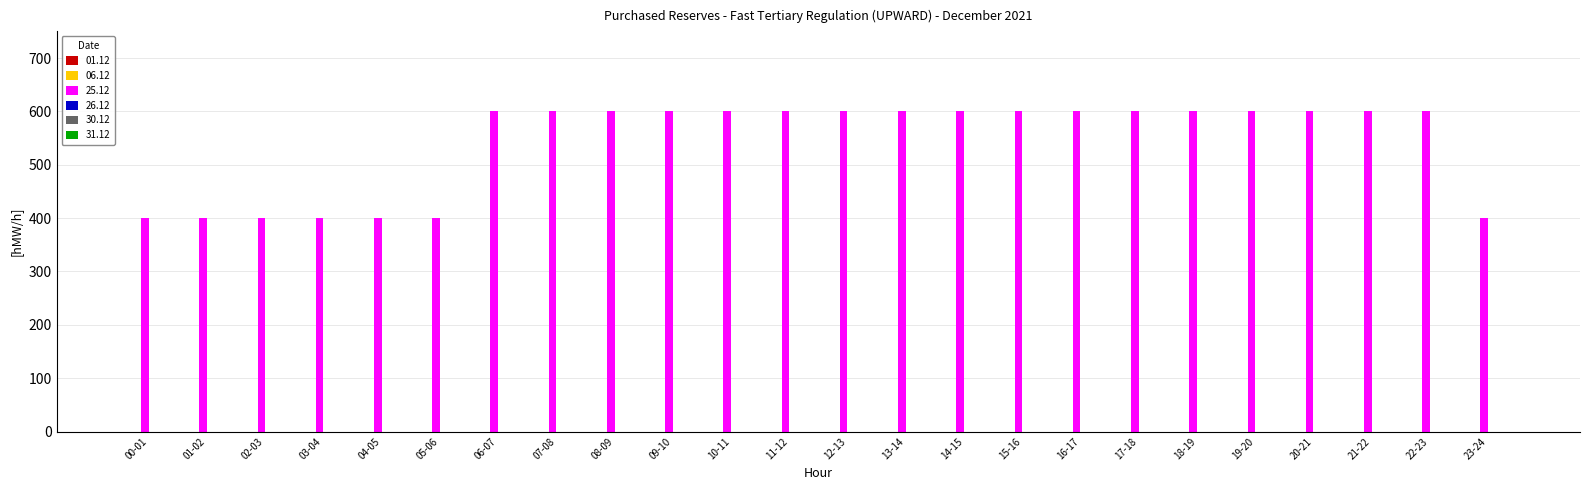

Reading left to right, what are all the values shown in this chart?

400	400	400	400	400	400	600	600	600	600	600	600	600	600	600	600	600	600	600	600	600	600	600	400